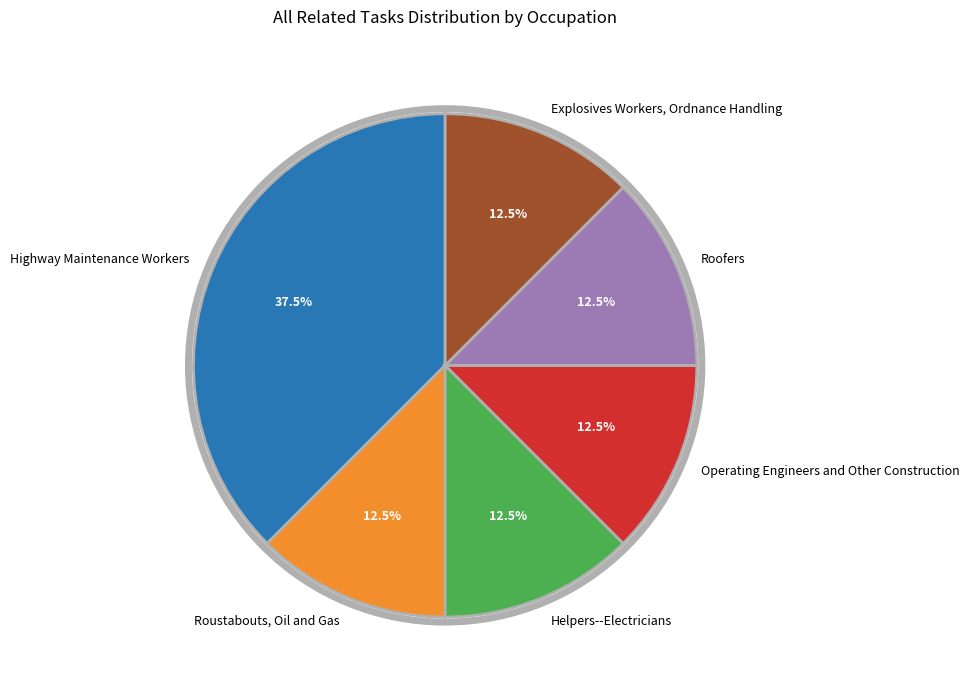

How many slices are in this pie chart?

6